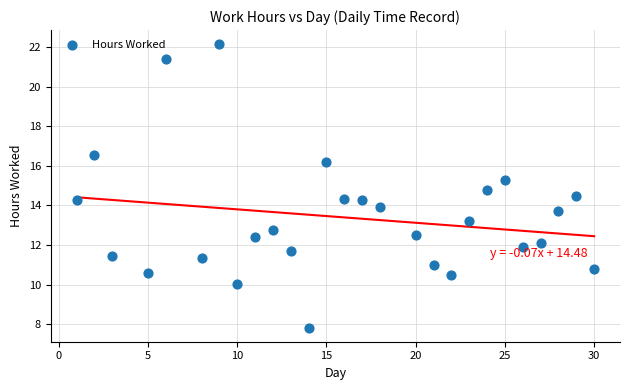

What is the range of Y values (max minus min)?

14.3